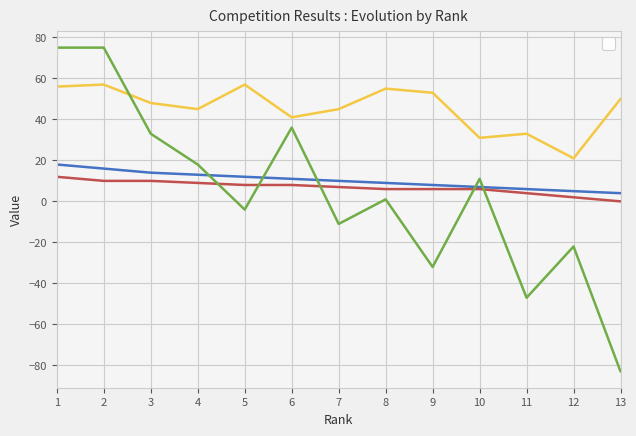

What is the total value across all series at 11?

-4